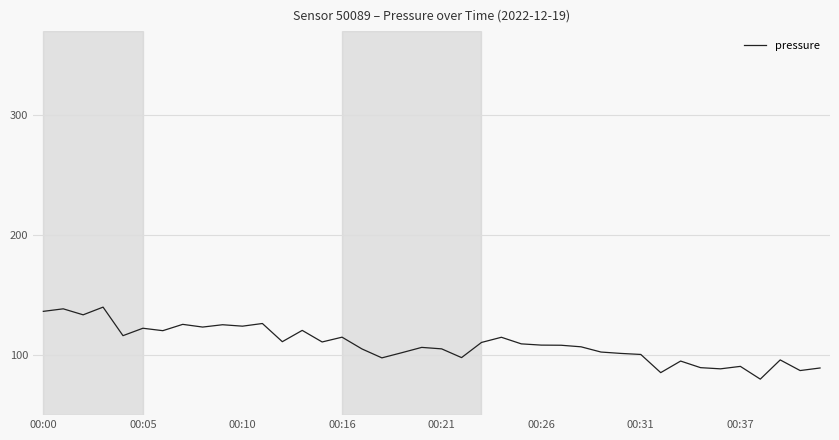

What is the difference between the maximum and minimum values?

60.0